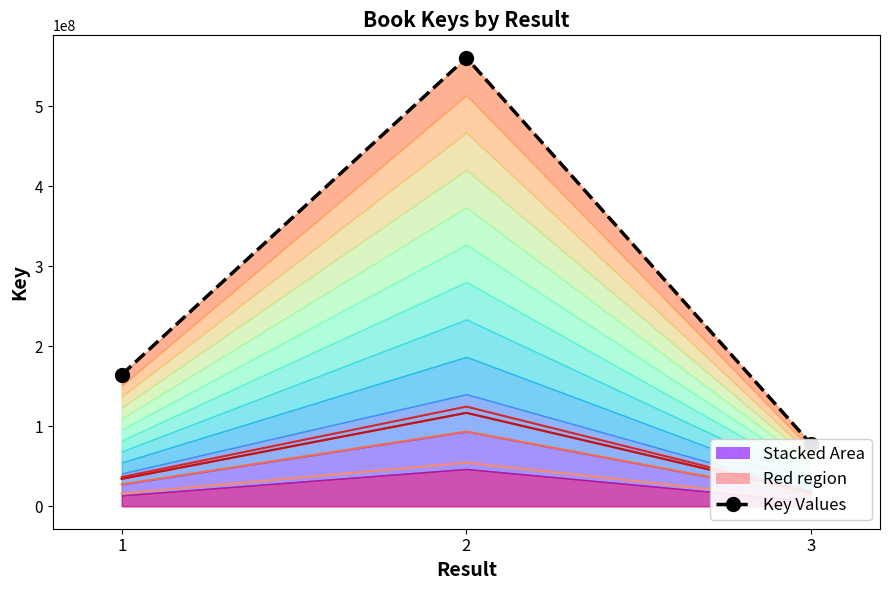

Reading right to left, extract all data points from this chart.

contour_0: 3=7556950.0	2=54471288.3	1=15985925.1
Key Values: 3=77728629.0	2=560276108.0	1=164426658.0